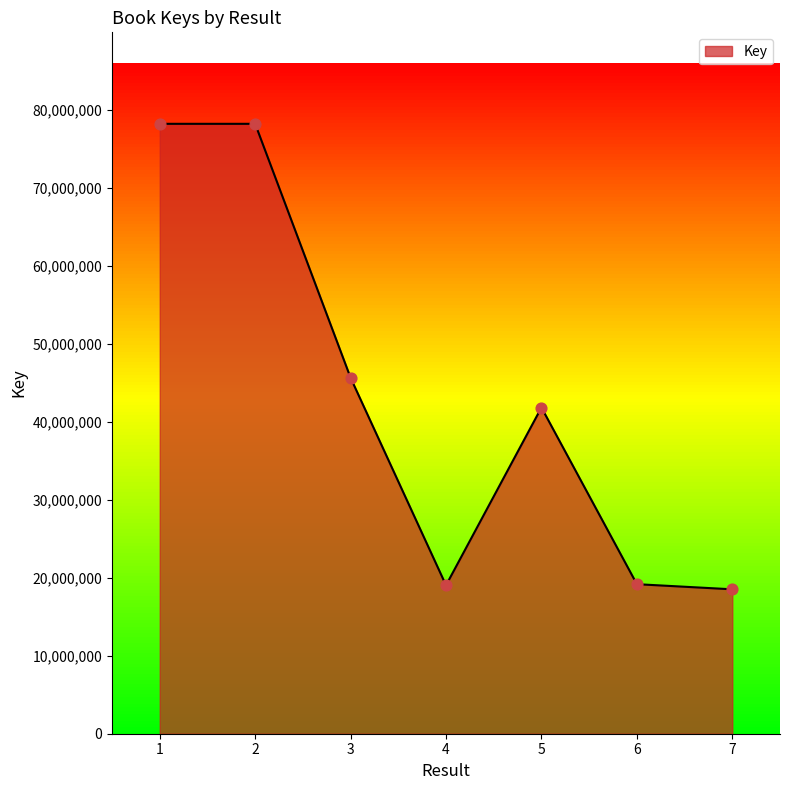

What is the change in value from 2 to 7?

-59682954